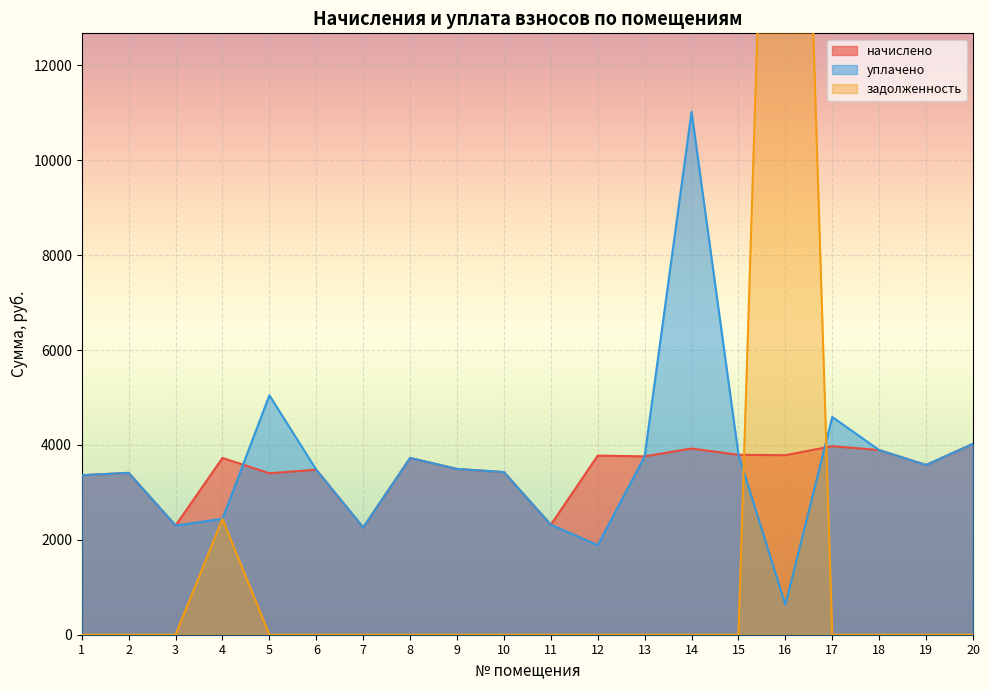

Reading left to right, list all the values displayed in this chart.

начислено: 1=3361.8	2=3411.4	3=2301.8	4=3726.0	5=3403.2	6=3477.6	7=2260.4	8=3726.0	9=3494.2	10=3427.9	11=2318.4	12=3775.7	13=3759.1	14=3924.7	15=3792.2	16=3784.0	17=3974.4	18=3891.6	19=3577.0	20=4024.1
уплачено: 1=3361.8	2=3411.4	3=2301.8	4=2443.2	5=5046.0	6=3477.6	7=2260.4	8=3726.0	9=3494.2	10=3427.9	11=2318.4	12=1887.8	13=3759.1	14=11021.9	15=3792.2	16=630.7	17=4588.8	18=3891.6	19=3577.0	20=4024.1
задолженность: 1=0.0	2=0.0	3=0.0	4=2439.0	5=0.0	6=0.0	7=0.0	8=0.0	9=0.0	10=0.0	11=0.0	12=0.0	13=0.0	14=0.0	15=0.0	16=31430.2	17=0.0	18=0.0	19=0.0	20=0.0